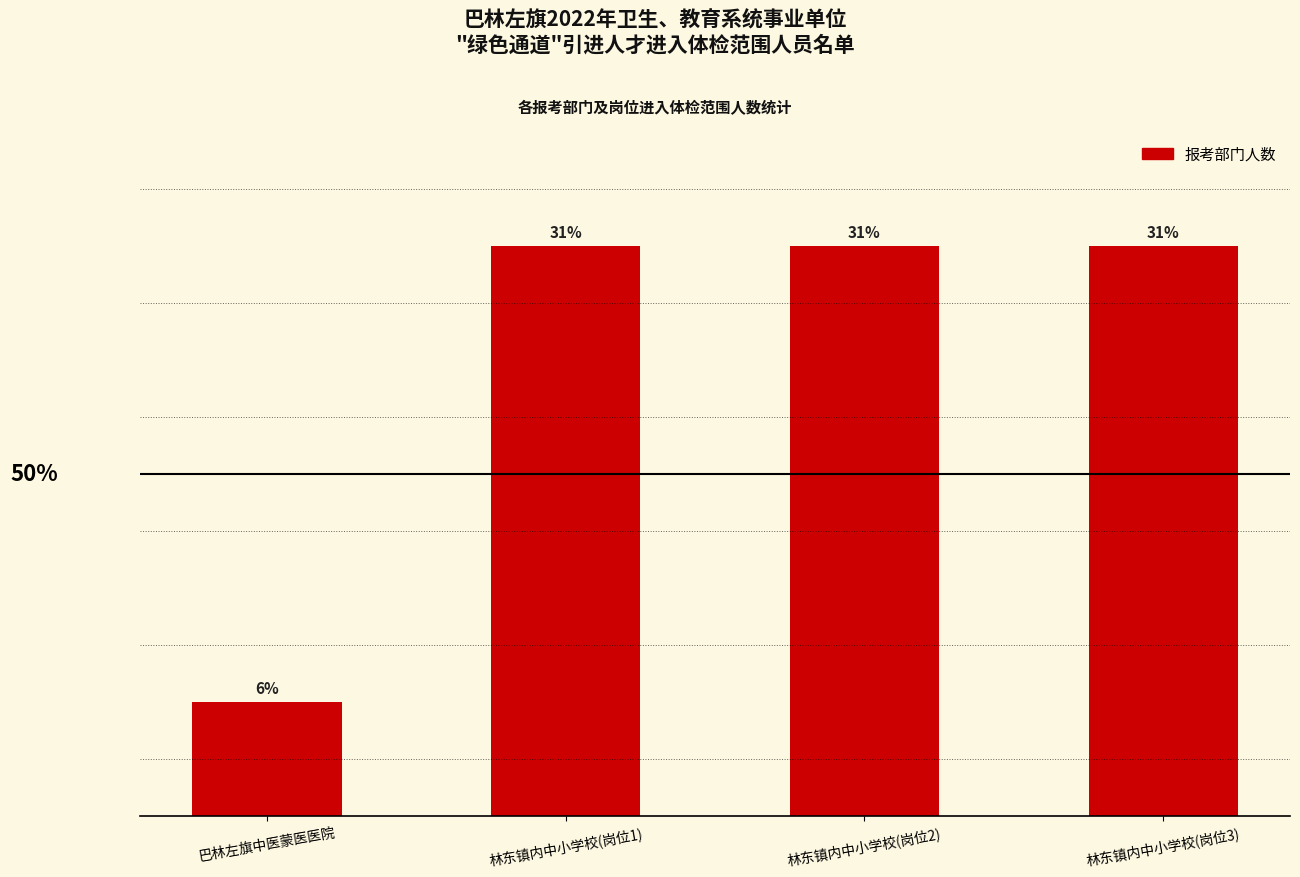

What is the label of the 3rd bar from the left?

林东镇内中小学校(岗位2)